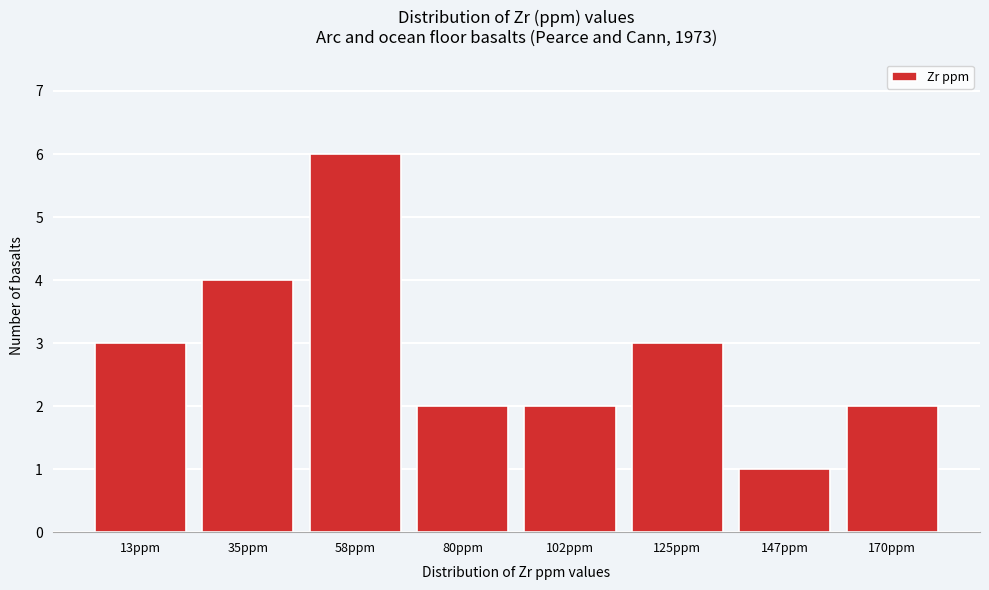

Reading right to left, what are all the values shown in this chart?

170ppm=2	147ppm=1	125ppm=3	102ppm=2	80ppm=2	58ppm=6	35ppm=4	13ppm=3